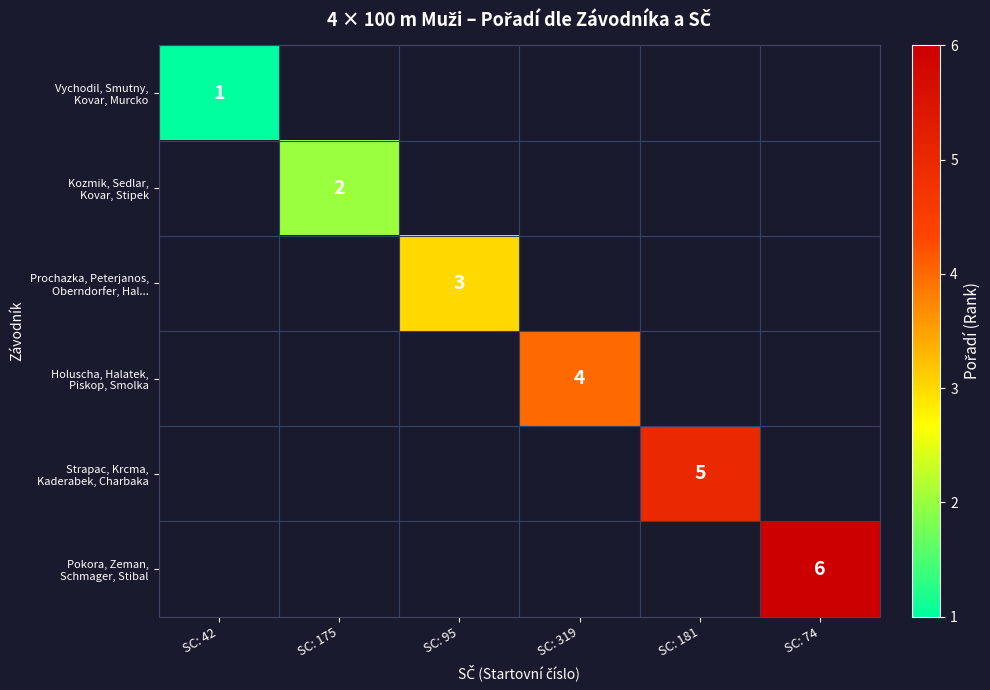

Which category has the highest value across all series?

SC: 74